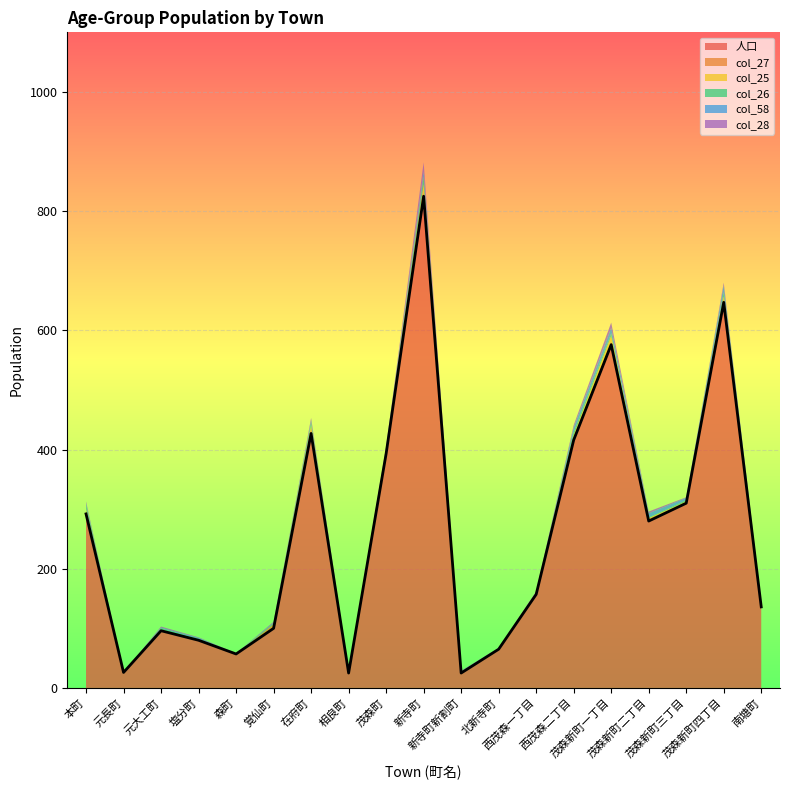

Where is the first local maximum for col_27?

元大工町